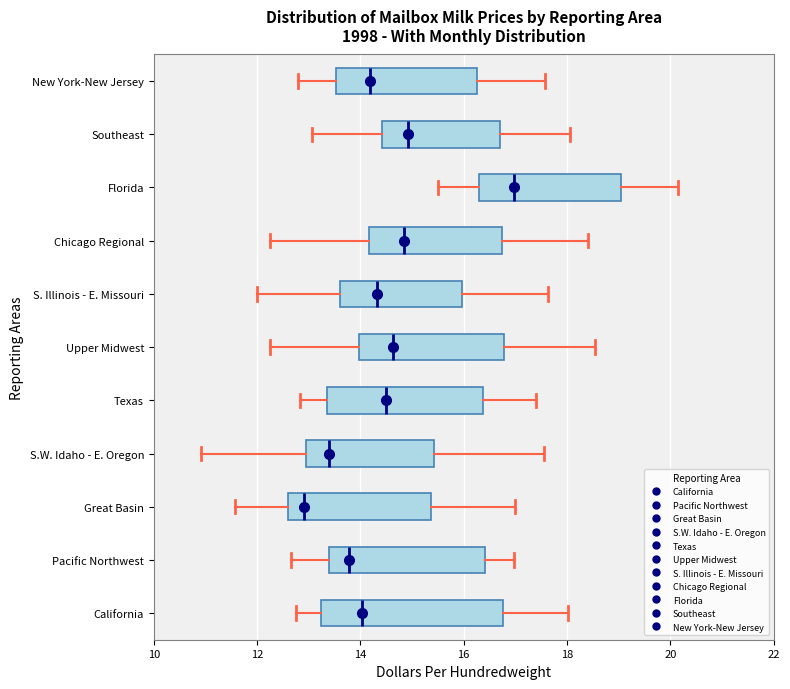

Where does the left whisker of the box for Southeast end on the x-axis? The values are not printed on the chart, so give them approximately, as read against the axis.

13.0